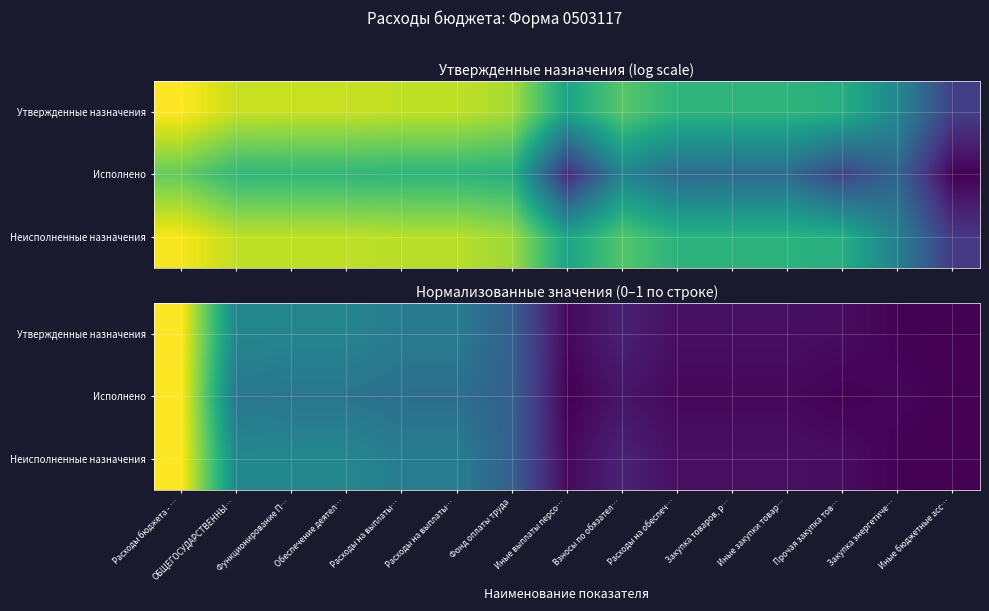

What is the maximum value for Исполнено?

1.0